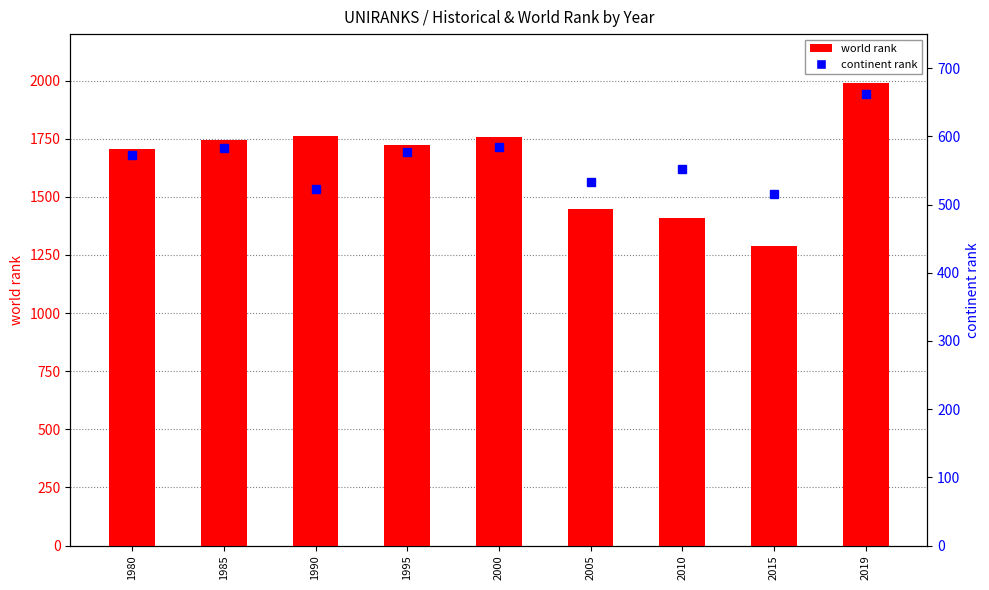

How many categories are shown in the chart?

9